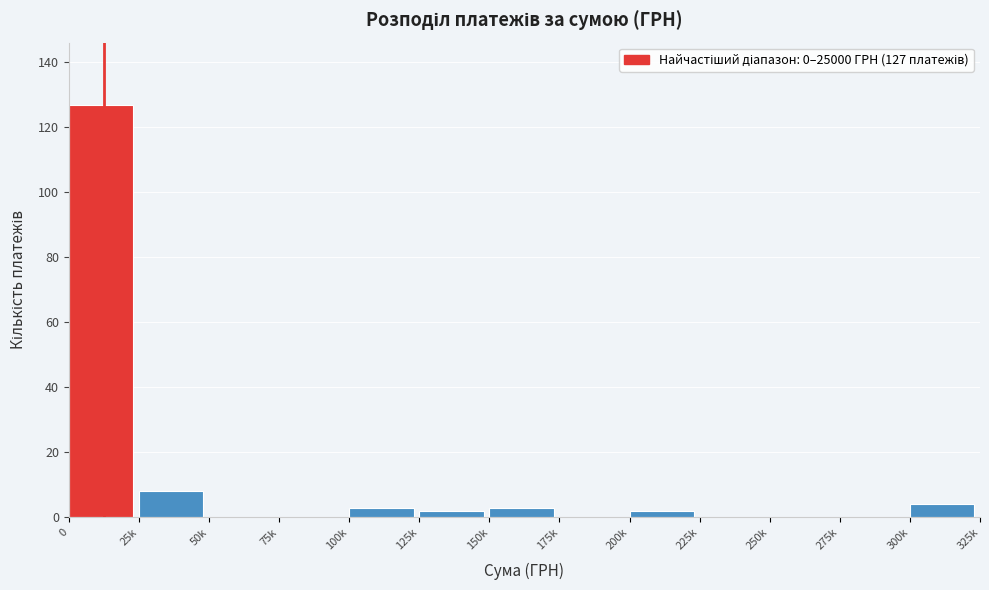

Reading right to left, extract all data points from this chart.

300k=4	275k=0	250k=0	225k=0	200k=2	175k=0	150k=3	125k=2	100k=3	75k=0	50k=0	25k=8	0=127